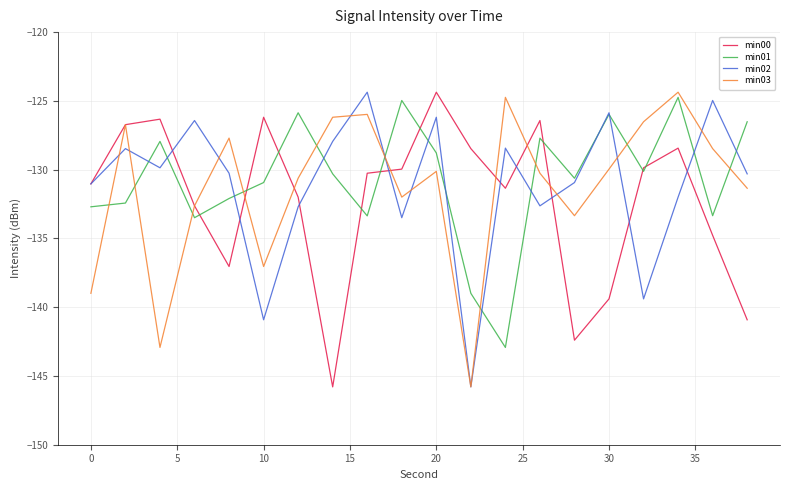

What is the lowest value of the min02 series?

-145.8